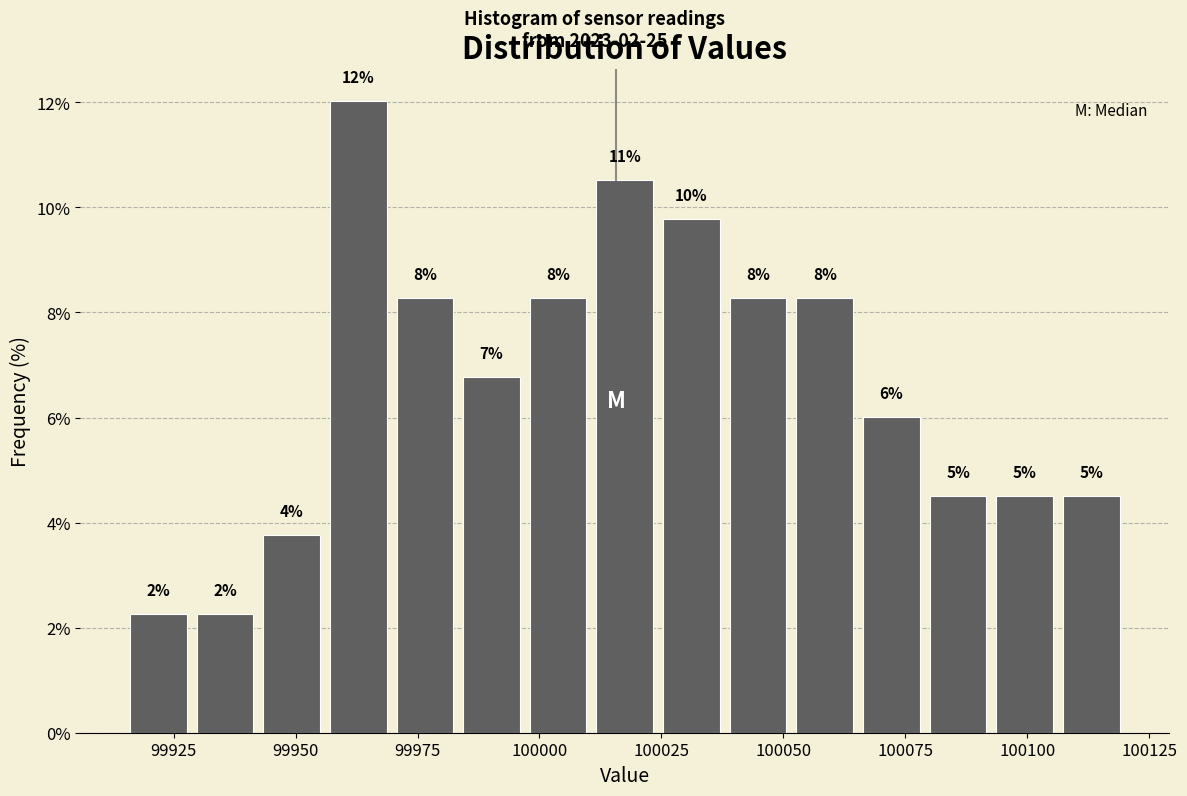

Around what value on the x-axis is the tallest bar? Give the approximate position of its centre, as read against the axis.

99965